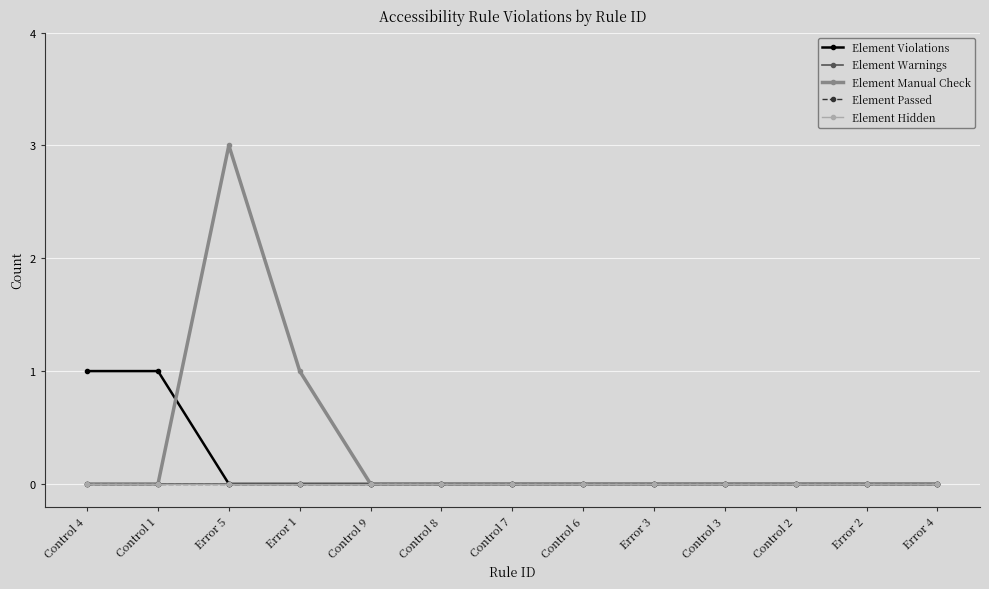

Is this an area chart (filled region under the line)?

No